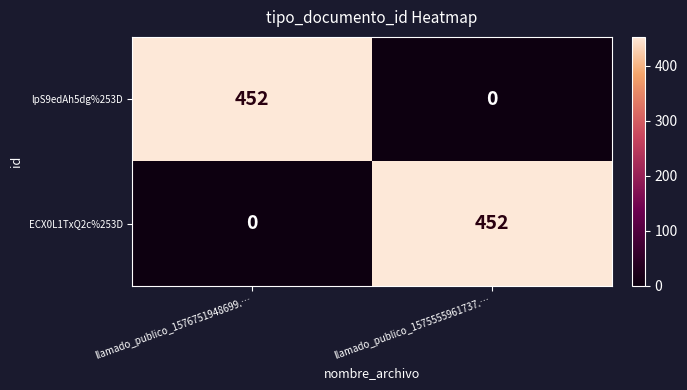

Reading left to right, what are all the values shown in this chart?

lpS9edAh5dg%253D: llamado_publico_1576751948699.…=452	llamado_publico_1575555961737.…=0
ECX0L1TxQ2c%253D: llamado_publico_1576751948699.…=0	llamado_publico_1575555961737.…=452